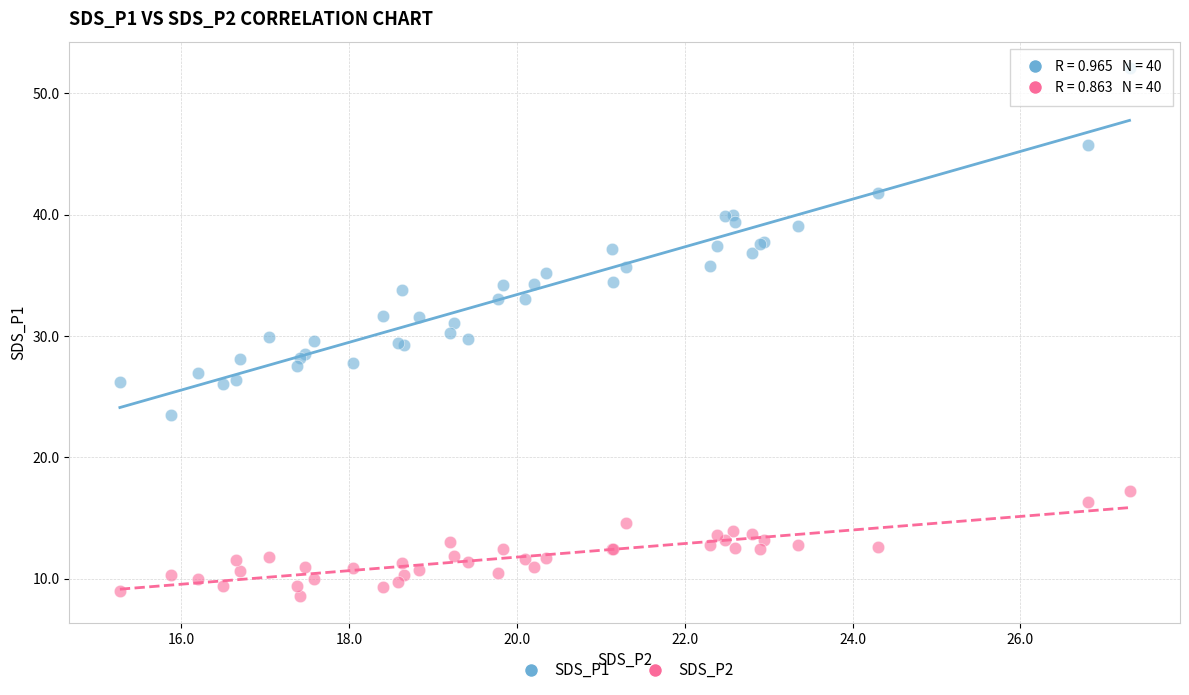

What are all the series names shown in the legend?

SDS_P1, SDS_P2